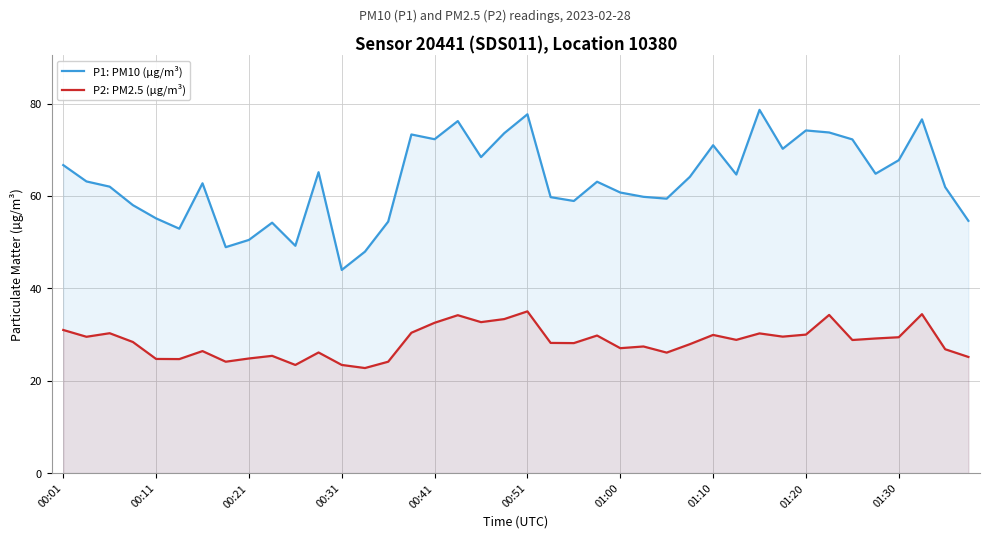

How many lines are shown in the chart?

2